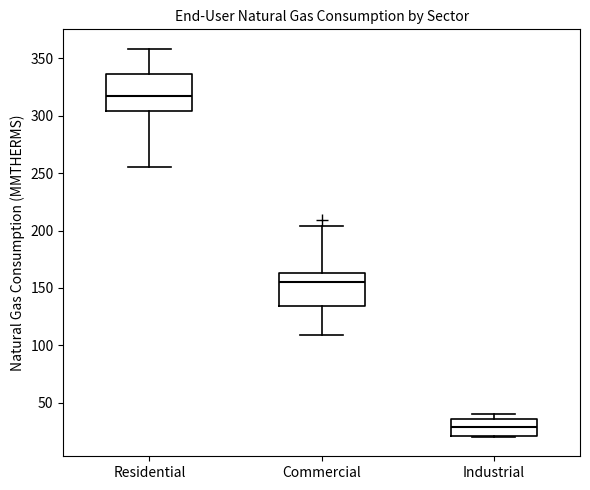

Reading left to right, transcribe this box plot: for each box, give where its median line is, the range the box spans, and where its two whiskers end, as read against the y-axis. The values are not printed on the chart, so give them approximately, as read against the axis.

Residential: median 320, box 305 to 335, whiskers 255 to 360
Commercial: median 155, box 135 to 165, whiskers 110 to 205
Industrial: median 30, box 20 to 35, whiskers 20 to 40